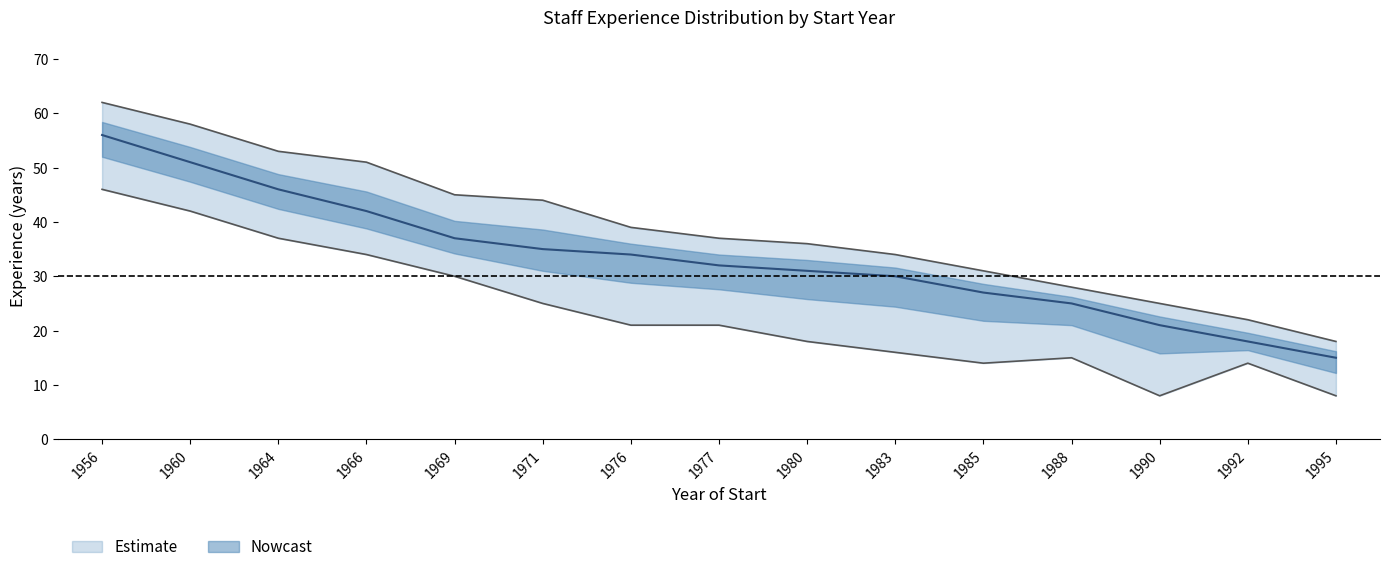

What is the difference between the maximum and second lowest values in the upper series?

40